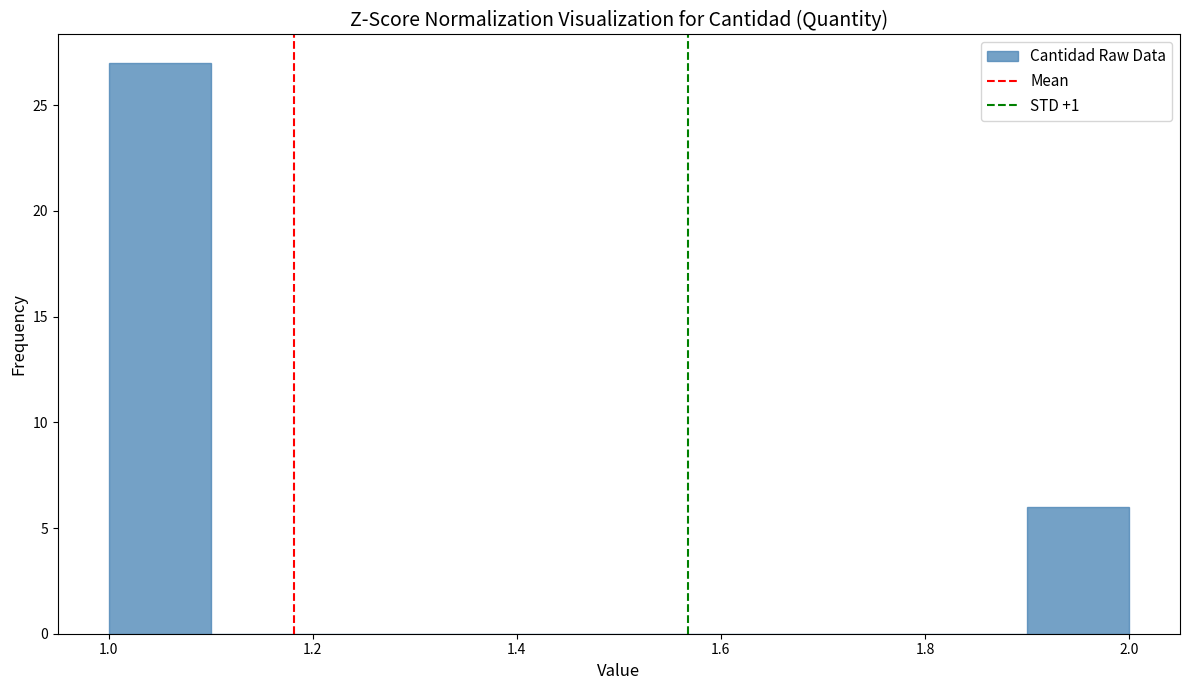

How tall is the bar that spans 1.0 to 1.1 on the x-axis? The values are not printed on the chart, so give them approximately, as read against the axis.

27